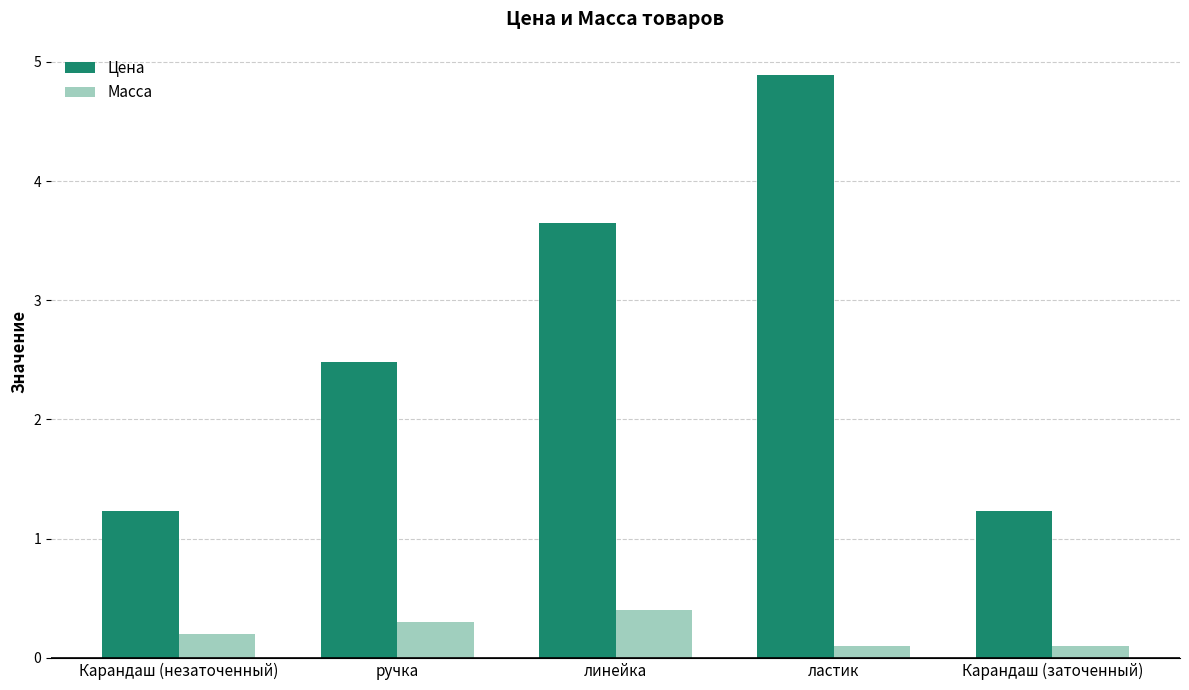

How many bars are there in each group?

2